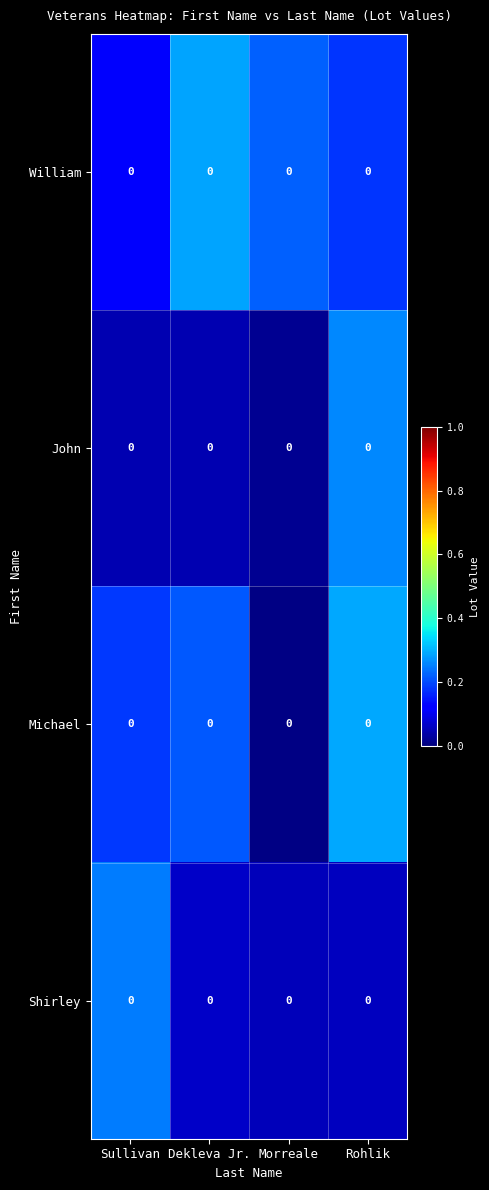

What is the spread (max minus min) of values at Morreale?

0.2